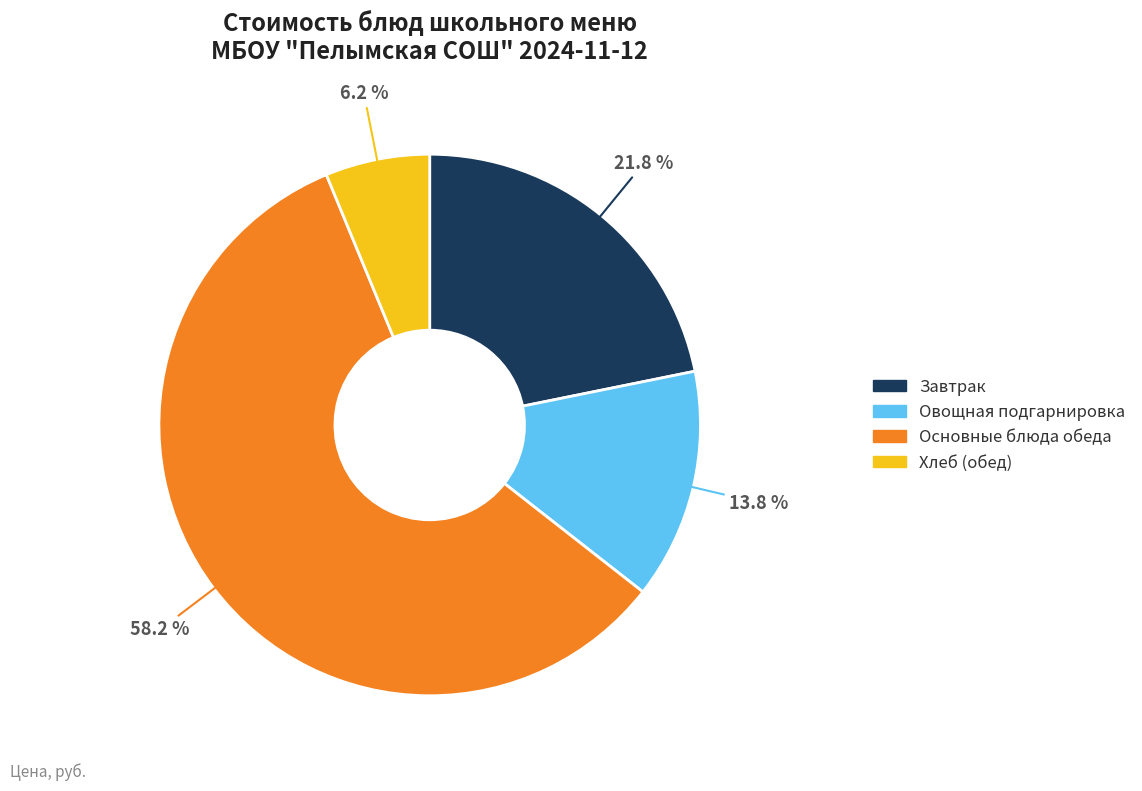

Is there any slice that represents more than half of the pie?

Yes